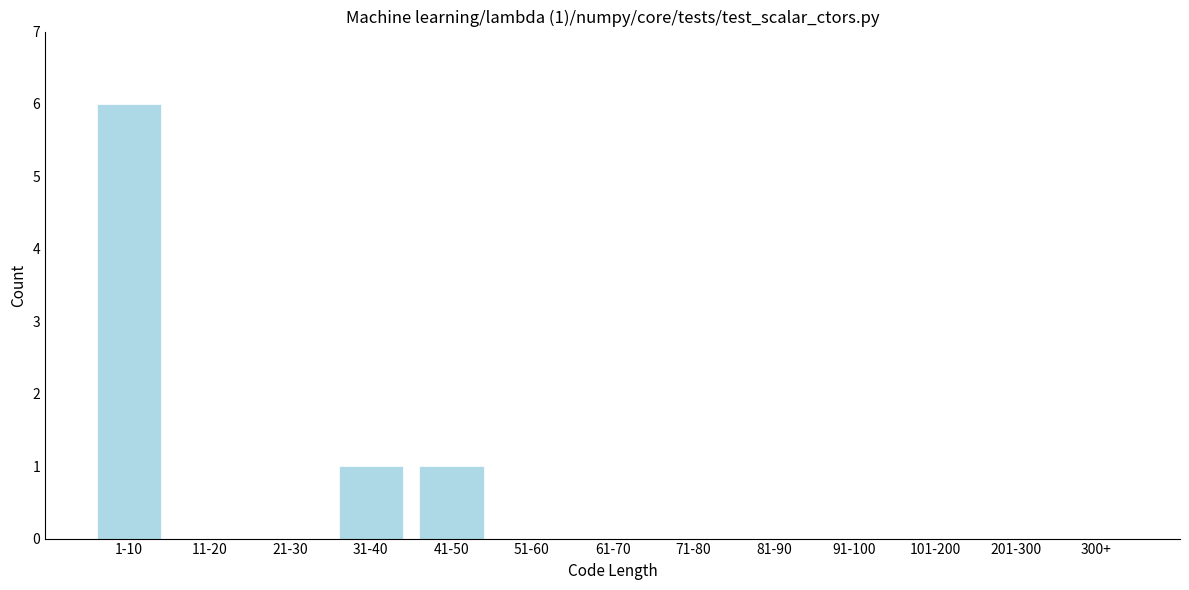

Reading left to right, list all the values displayed in this chart.

1-10=6	11-20=0	21-30=0	31-40=1	41-50=1	51-60=0	61-70=0	71-80=0	81-90=0	91-100=0	101-200=0	201-300=0	300+=0